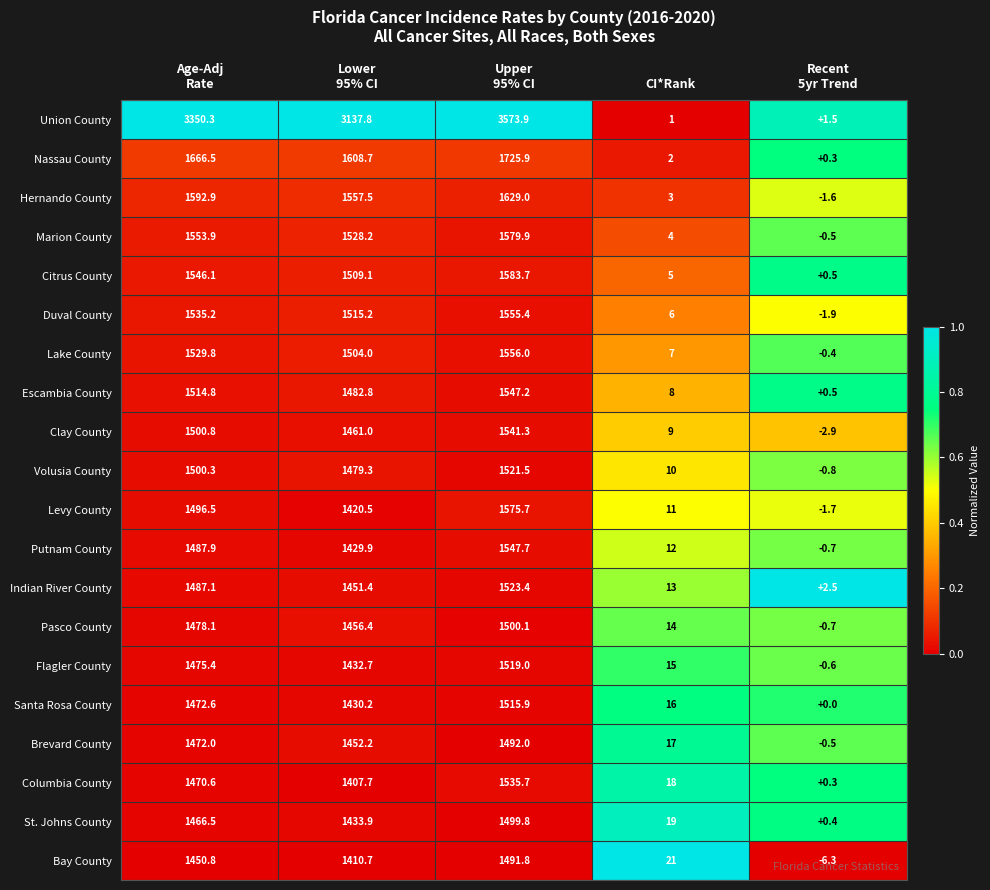

What is the maximum value shown in the chart?

3573.9